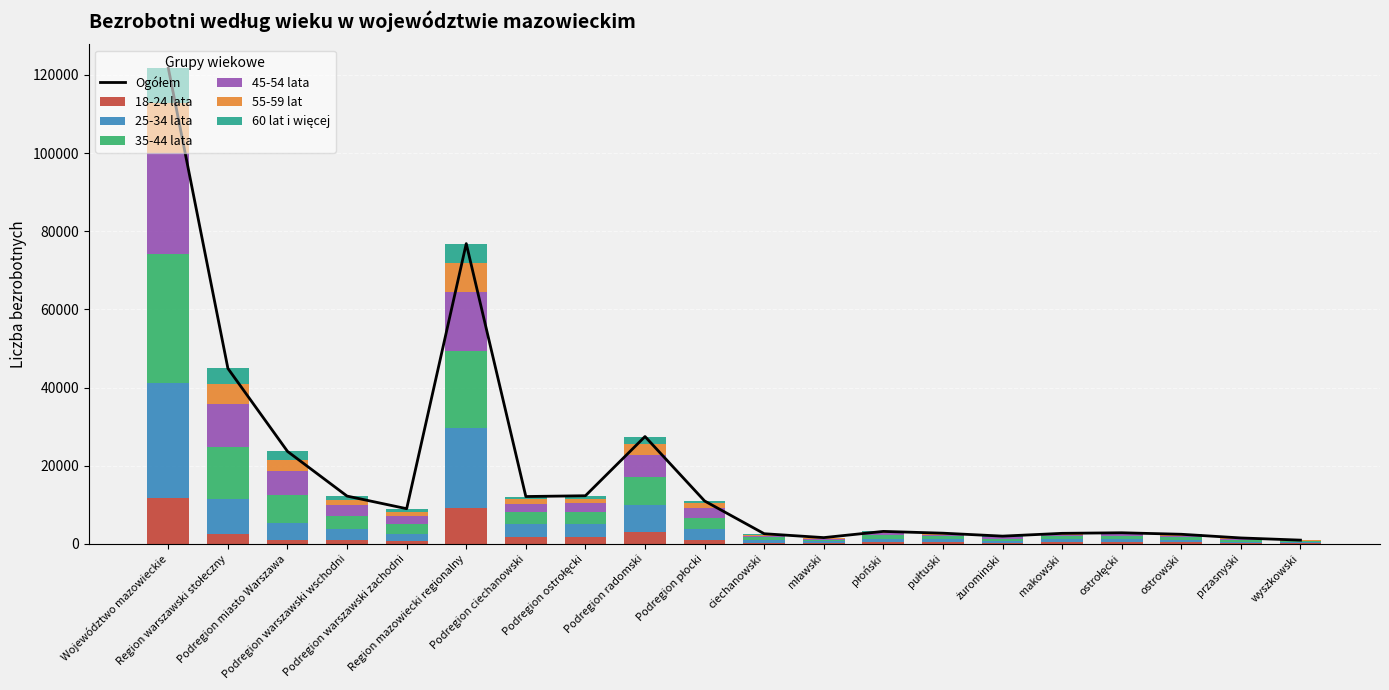

The value of 18-24 lata at Region mazowiecki regionalny is 9134. True or false?

True